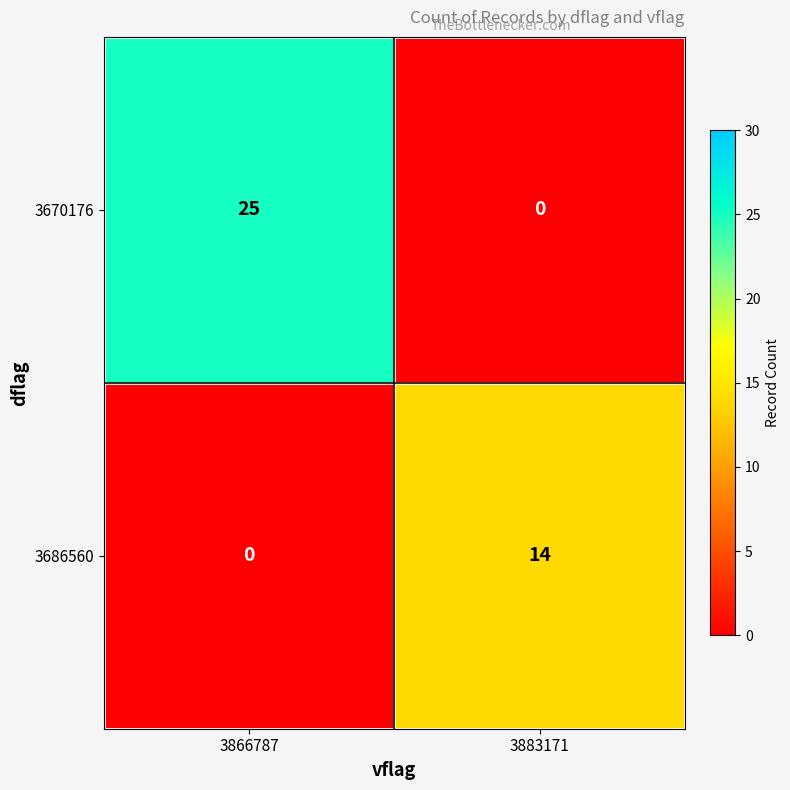

How many series are shown in this chart?

2